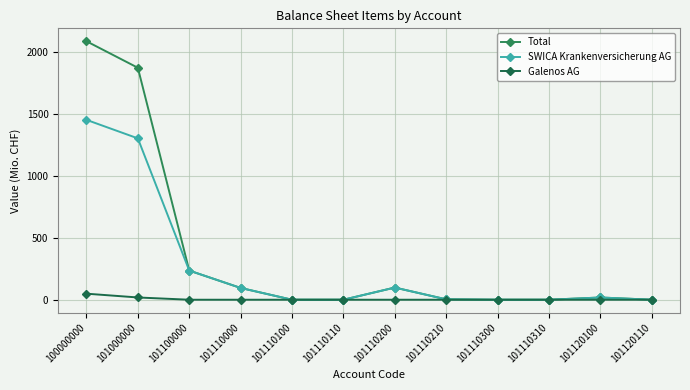

List the series in order of their overall mean, highest first.

Total, SWICA Krankenversicherung AG, Galenos AG